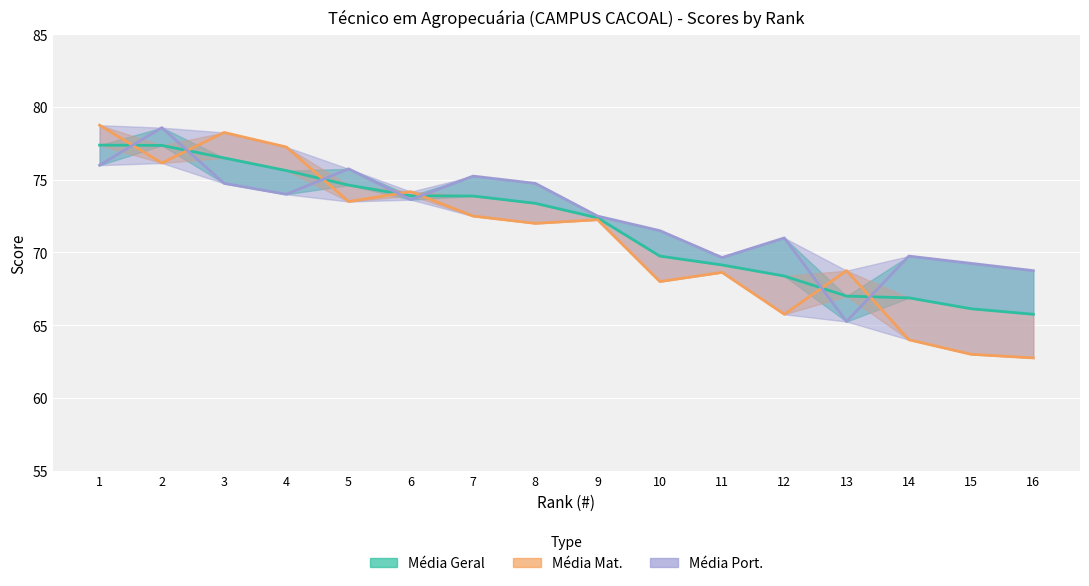

What is the difference between the maximum and minimum values in the Média Port. series?

13.3